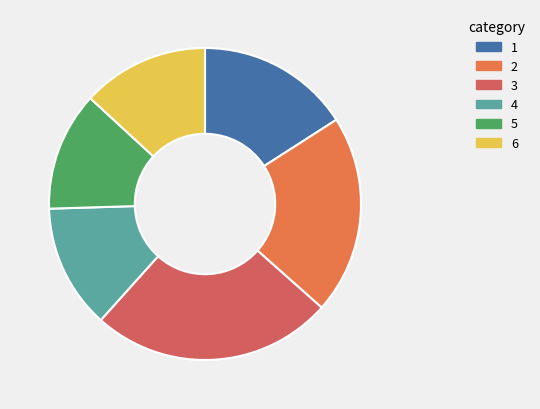

How many slices are in this pie chart?

6